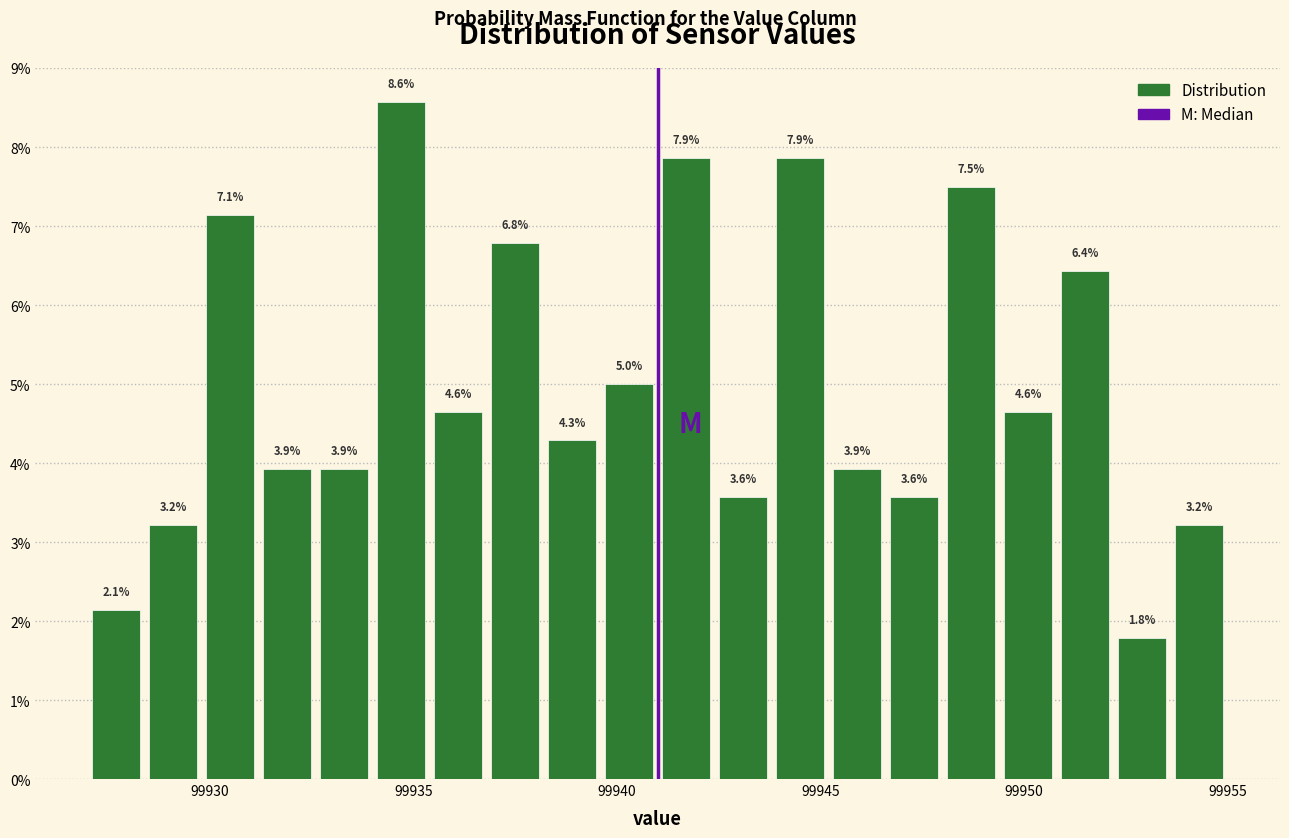

Read against the x-axis, roughly where is the centre of the tallest bar?

99934.5